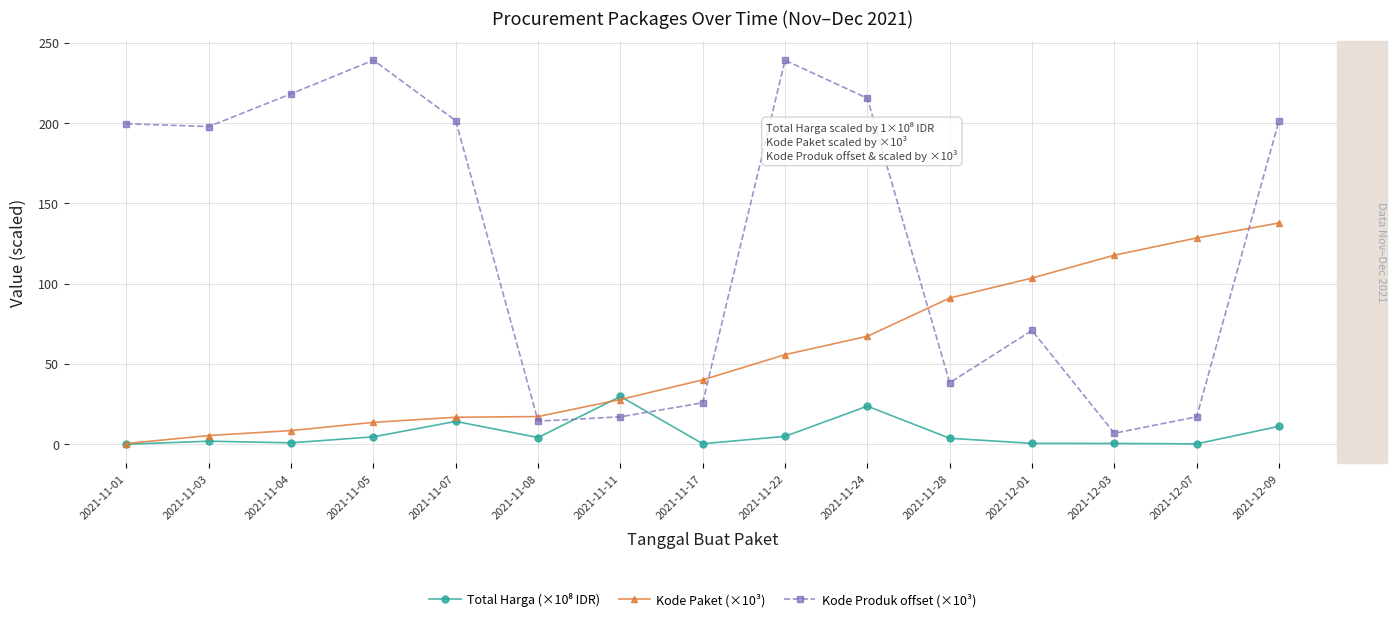

Which series has the largest range (max minus min)?

Kode Produk offset (×10³)